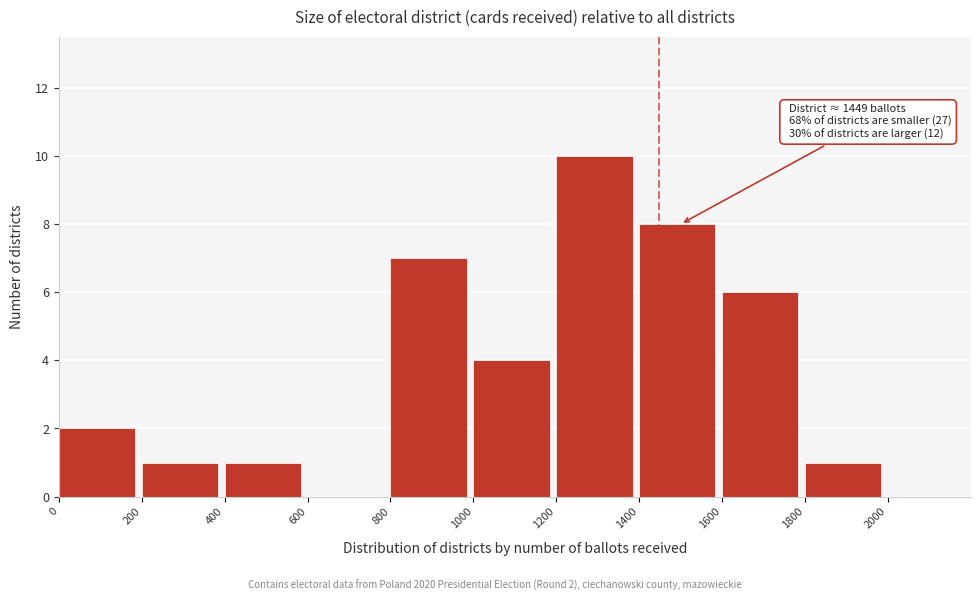

Which range on the x-axis has the tallest bar?

1200 to 1400